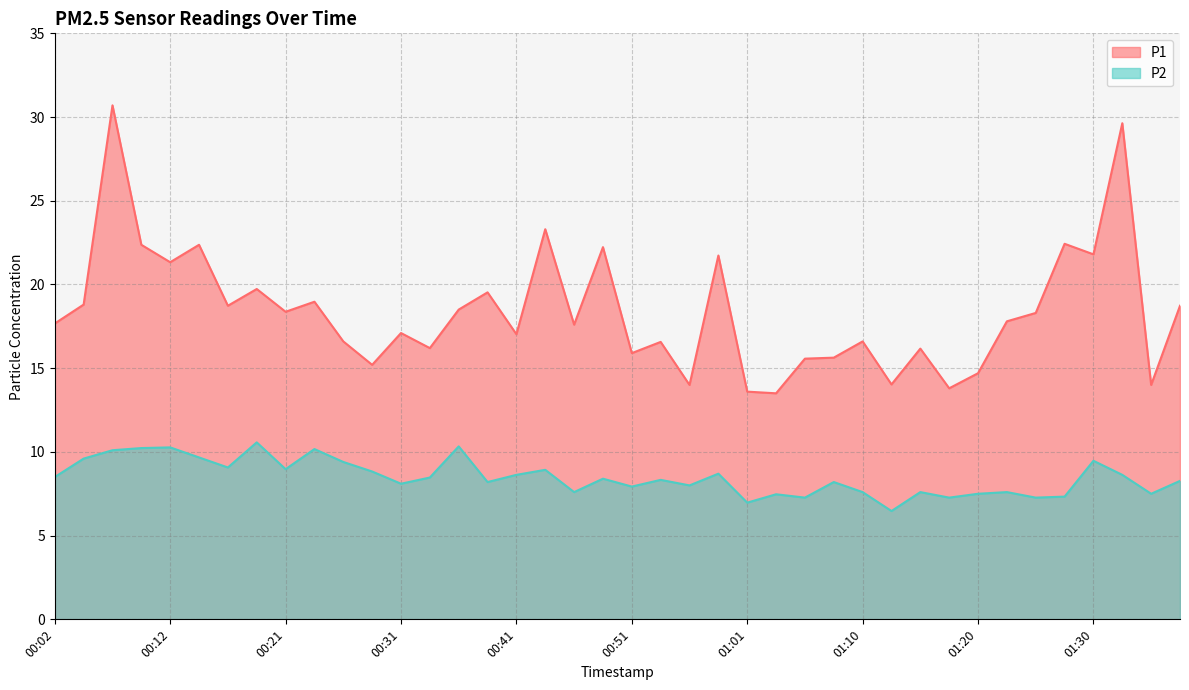

At which label is P2 closest to 8?

00:56